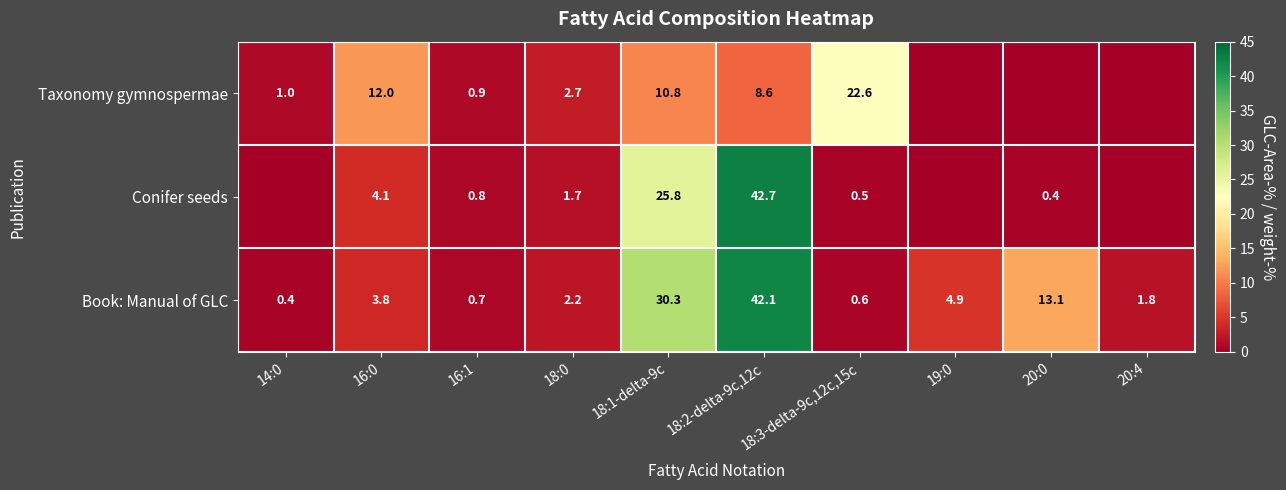

What is the difference between the second highest and minimum values in the Book: Manual of GLC series?

29.9